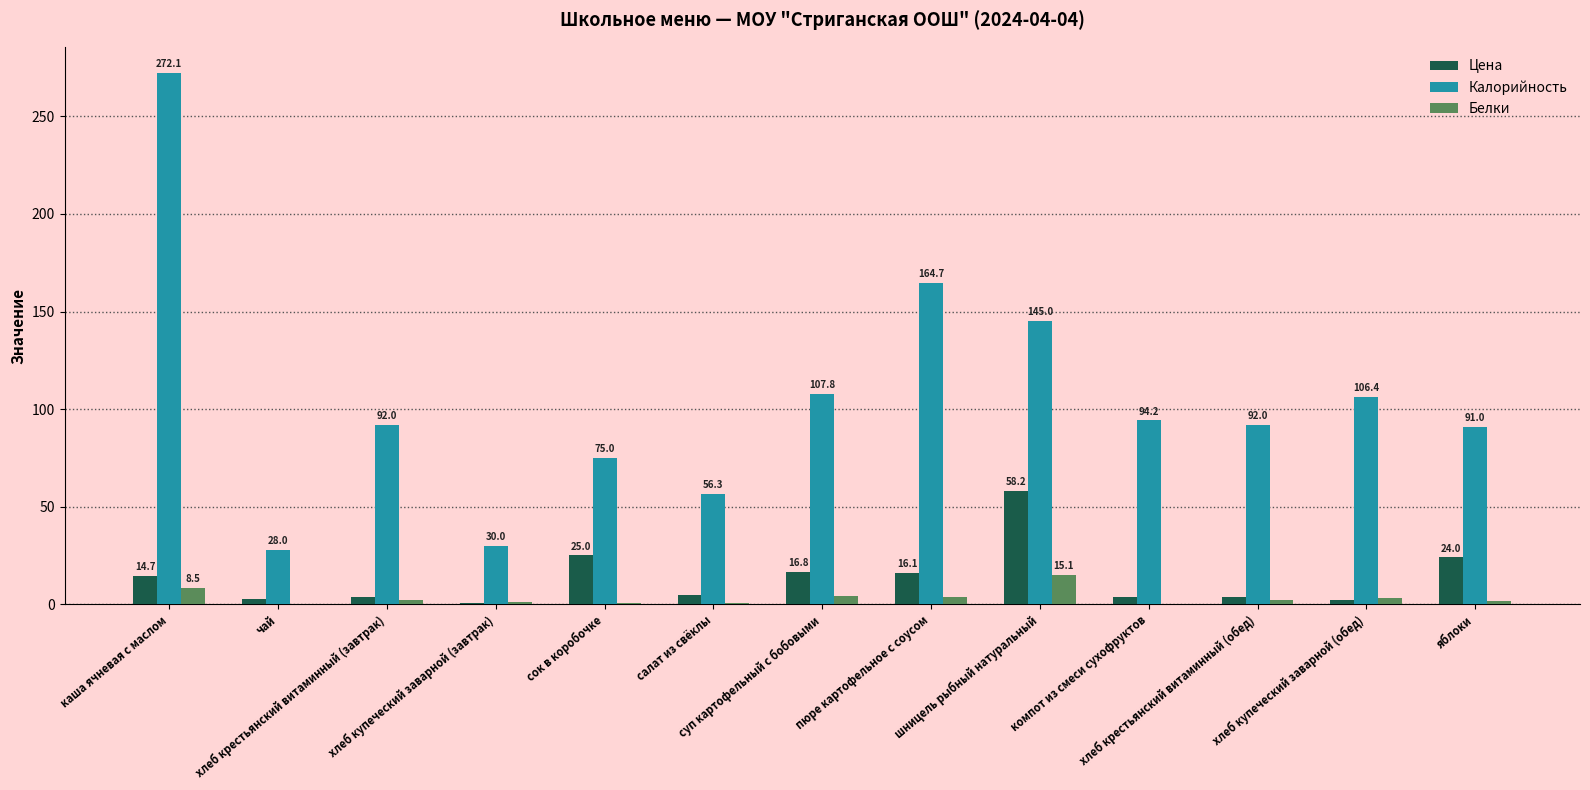

What is the maximum value shown in the chart?

272.1